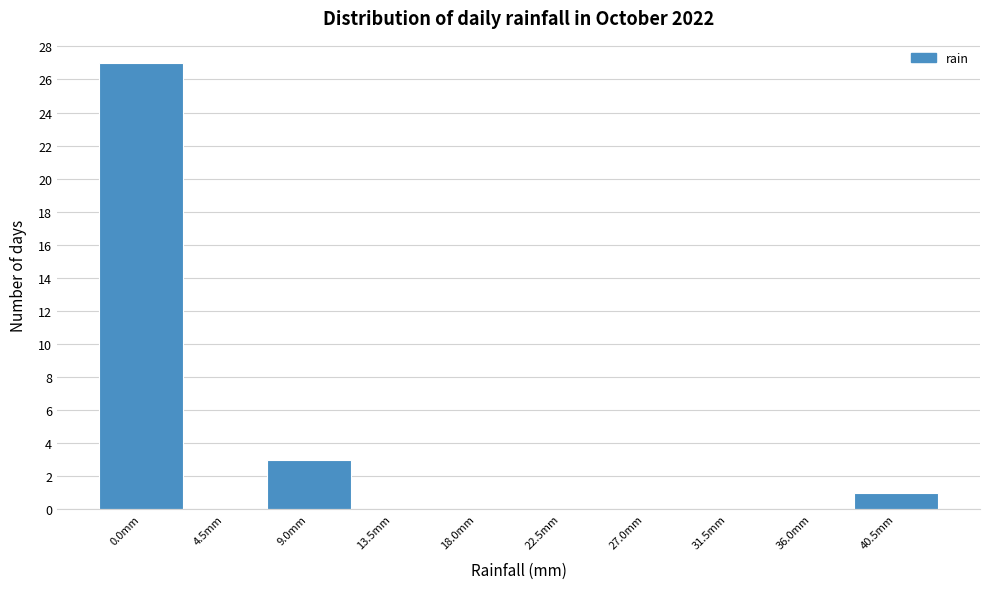

Is it true that the value at 13.5mm is 12?

False